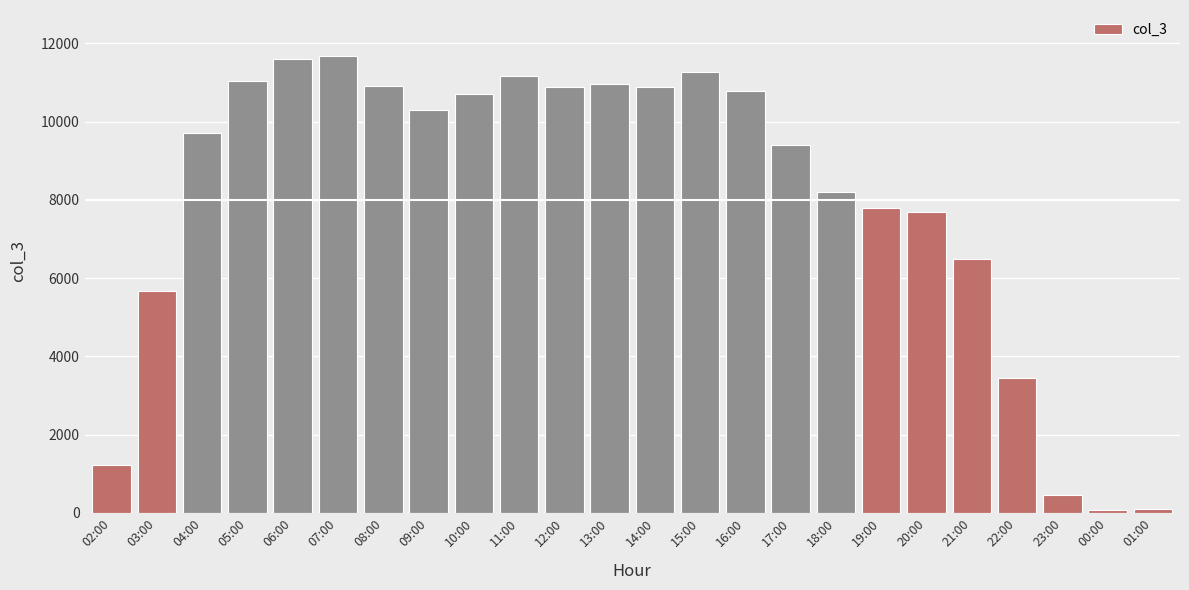

What is the ratio of the value at 09:00 to the value at 02:00?

8.3